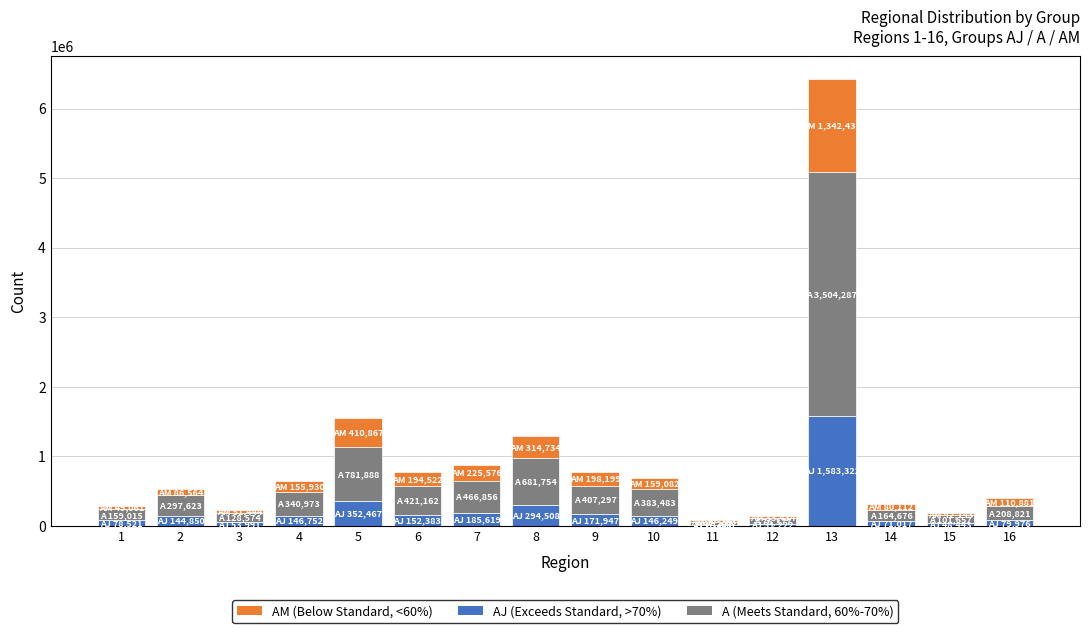

Are the bars grouped side by side (vs. stacked)?

No